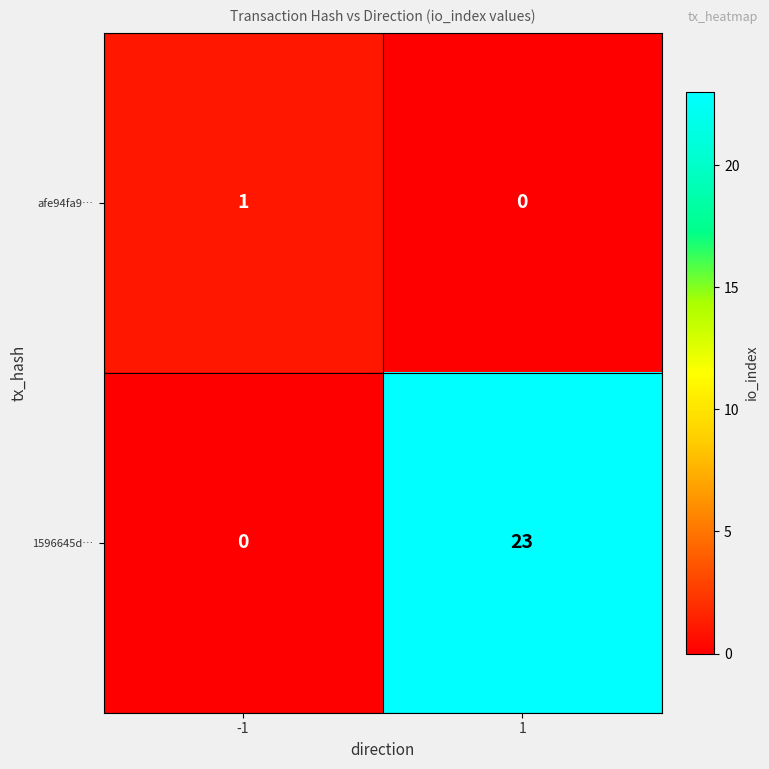

List the series in order of their overall mean, highest first.

1596645d…, afe94fa9…